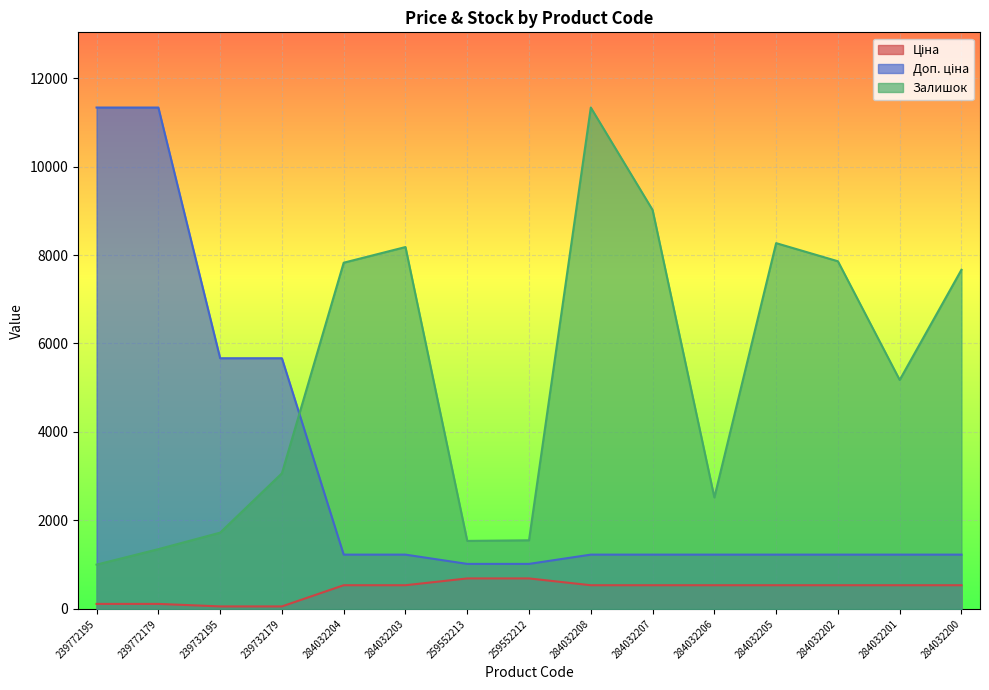

How many lines are shown in the chart?

3